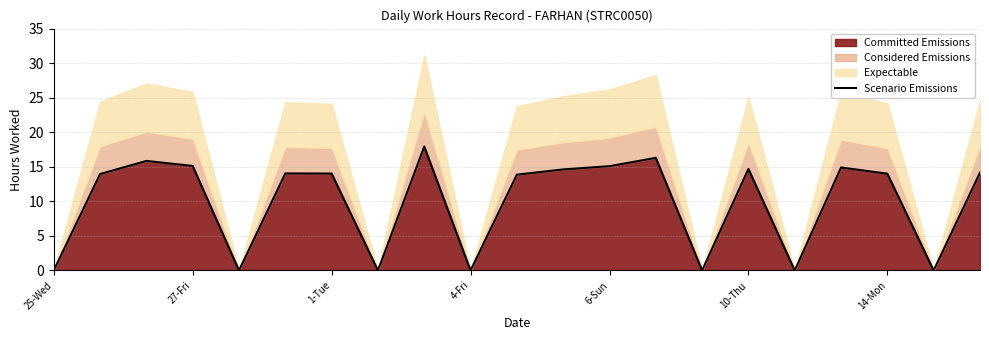

What is the value of the 19th point from the left?

14.0